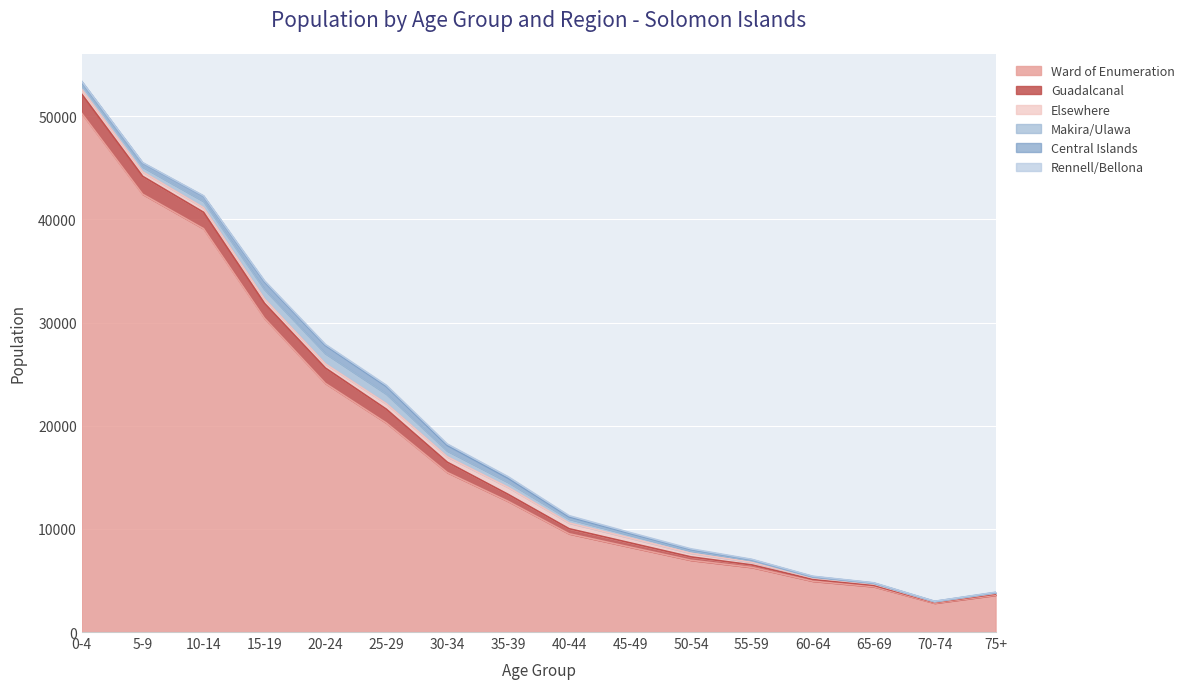

Does the chart display data point markers on the line(s)?

No